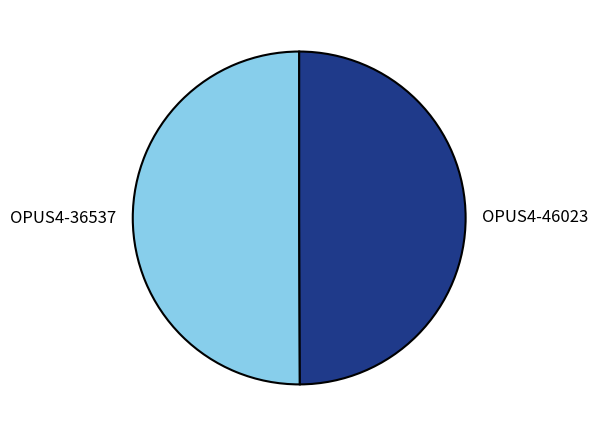

Combined, do OPUS4-46023 and OPUS4-36537 account for over 50%?

Yes